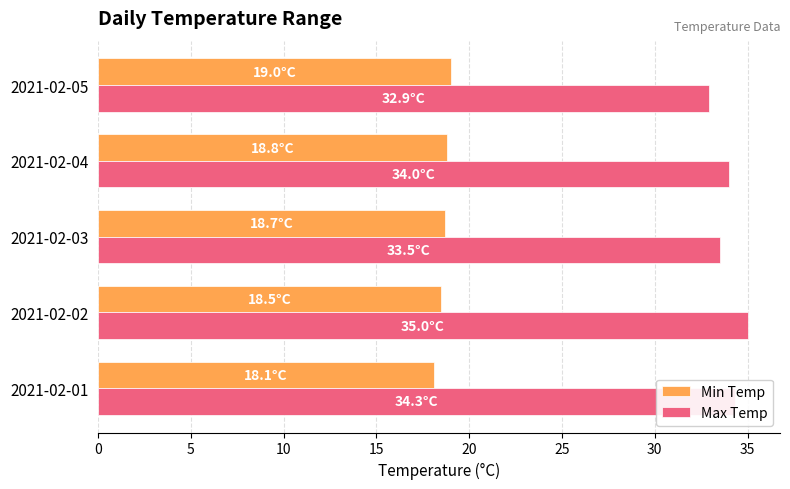

The value of Min Temp at 2021-02-05 is 19.0. True or false?

True